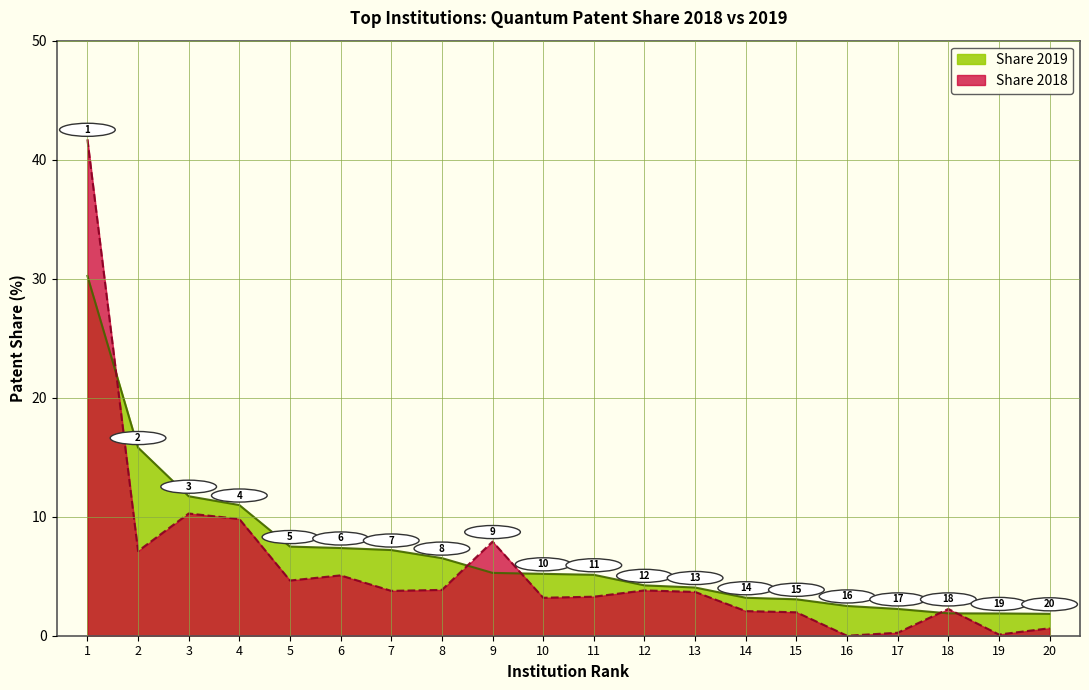

At which category does Share 2018 reach its first local peak?

3